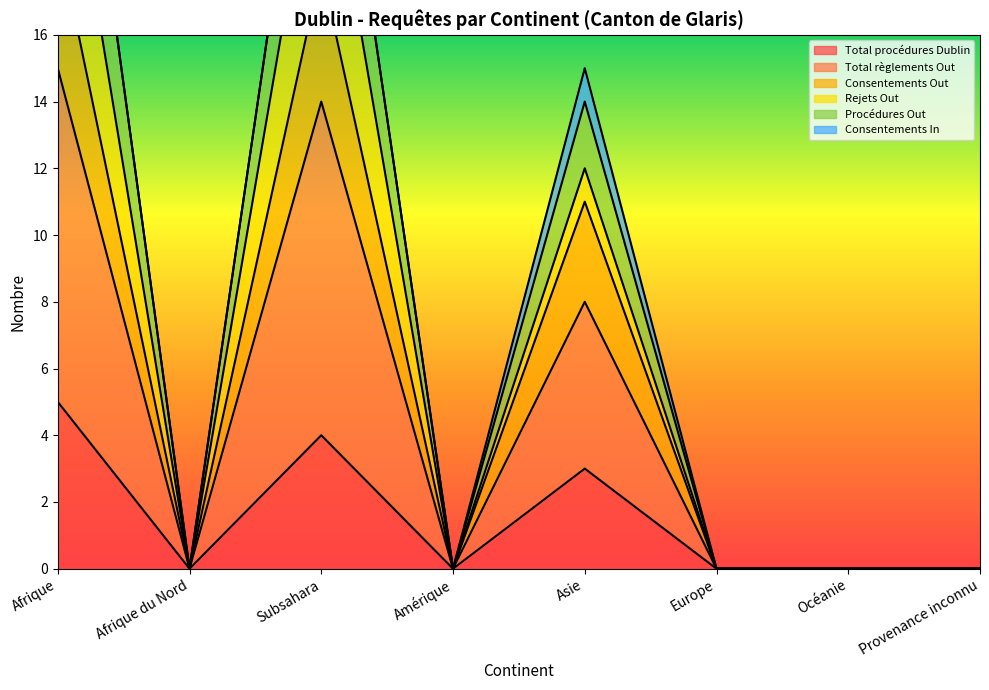

Which series has the largest total across all categories?

Procédures Out